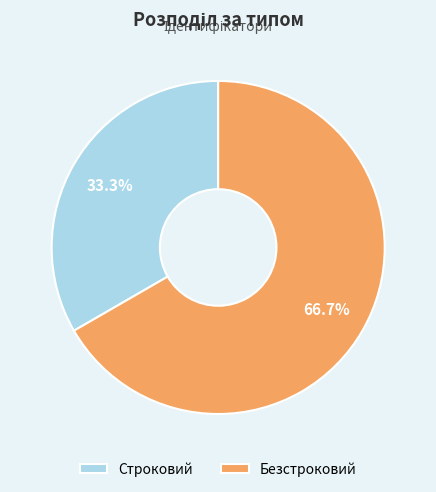

To the nearest percent, what is the difference between the largest and smallest slice percentages?

33%